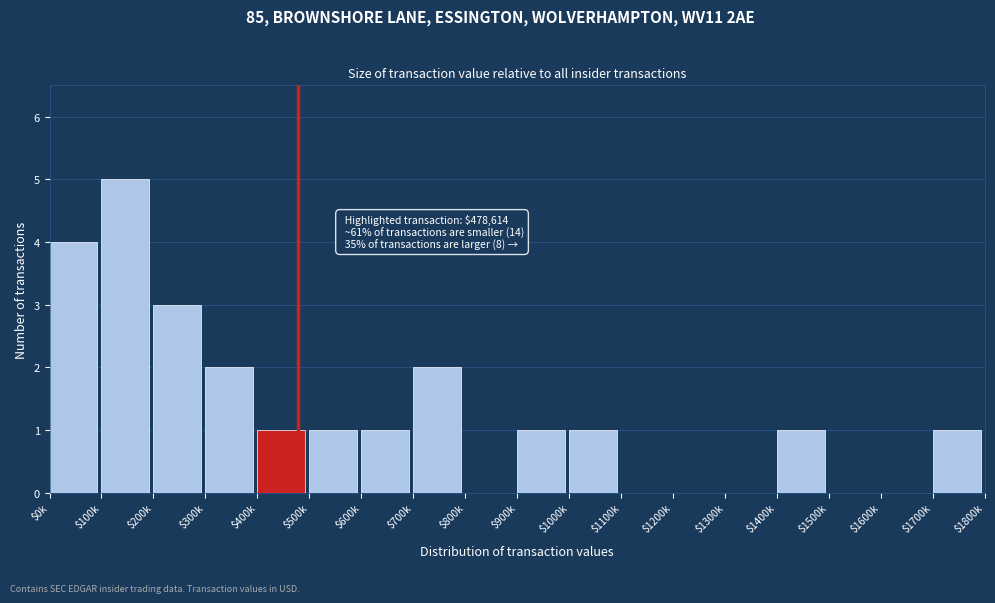

The value at $1300k is -2. True or false?

False